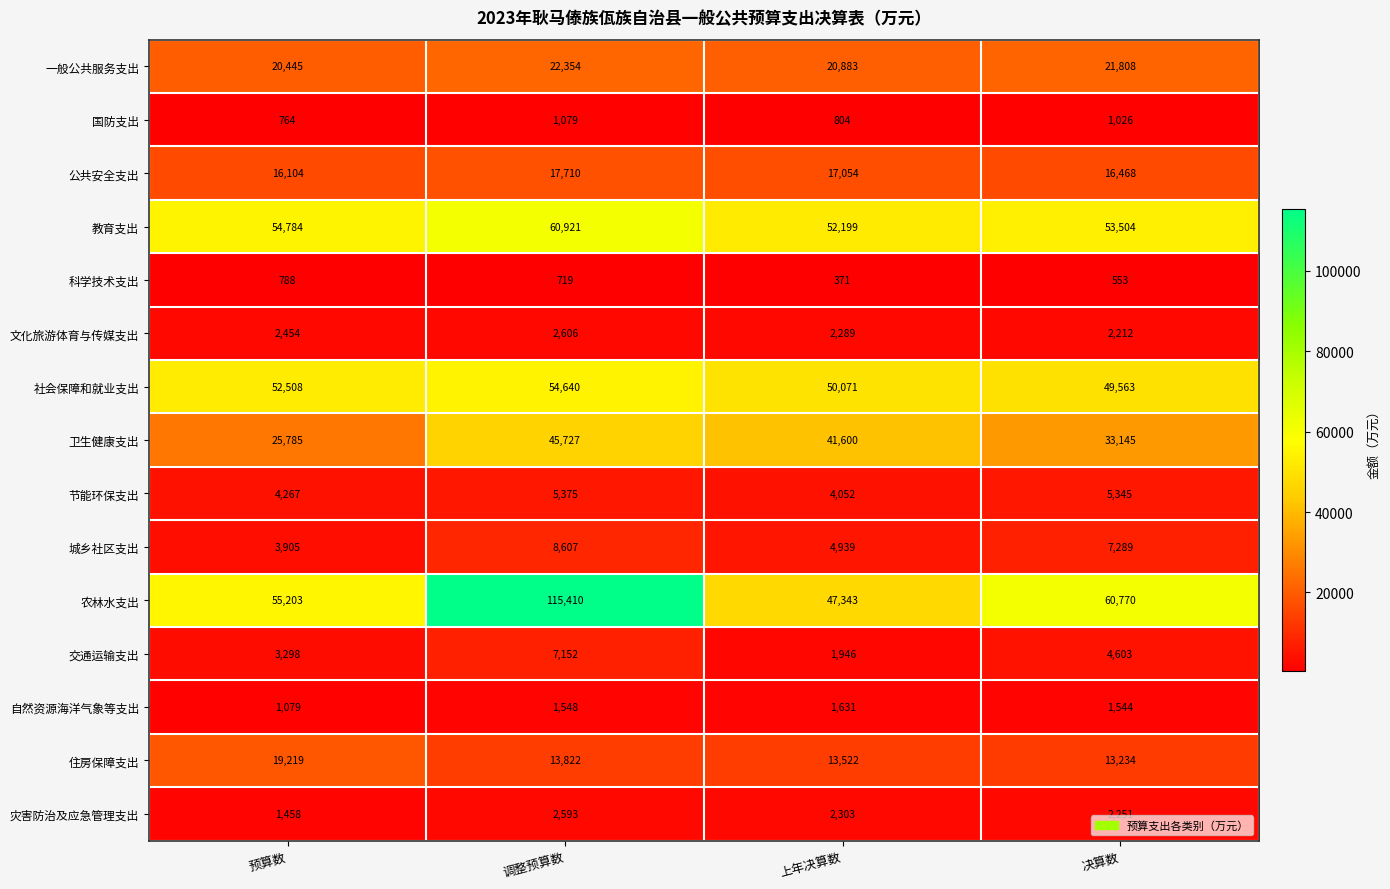

True or false: 社会保障和就业支出 has a value of 33715 at 预算数.

False